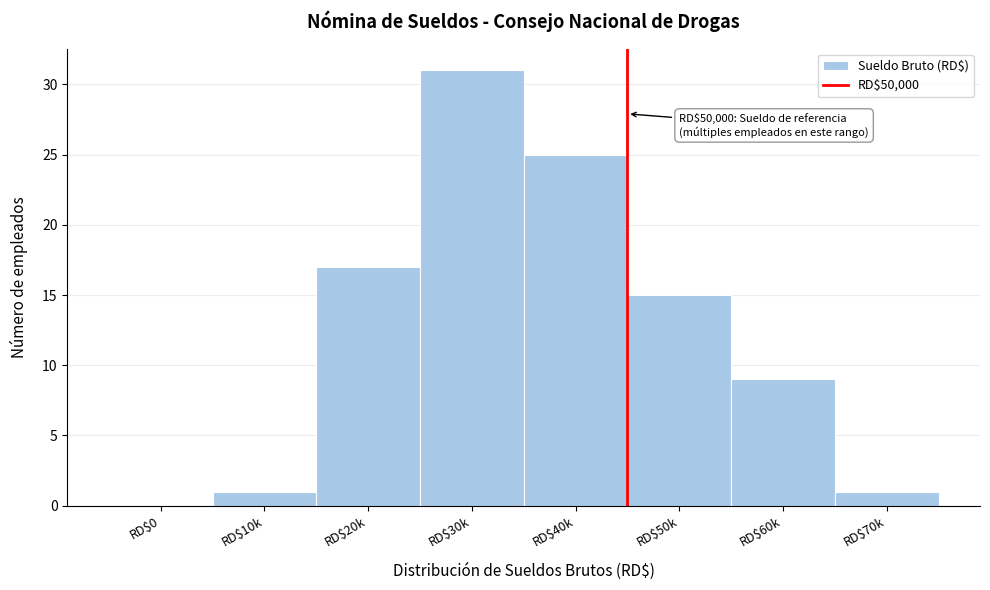

True or false: the data shows 25 at RD$40k.

True